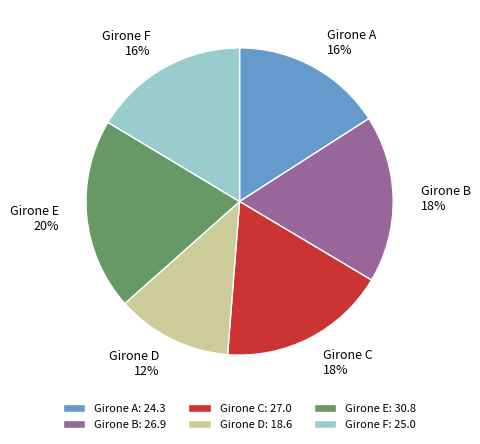

Does Girone B represent more than half of the total?

No